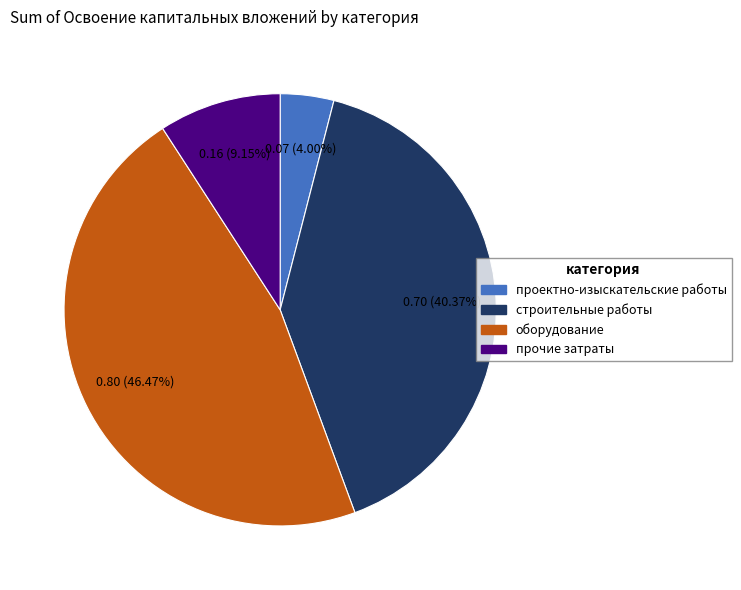

To the nearest percent, what portion does строительные работы represent?

40%